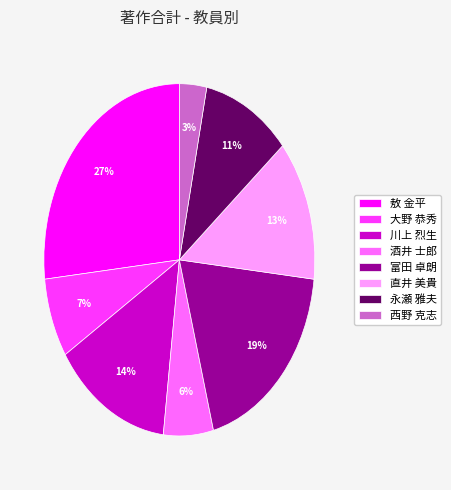

How many slices are in this pie chart?

8